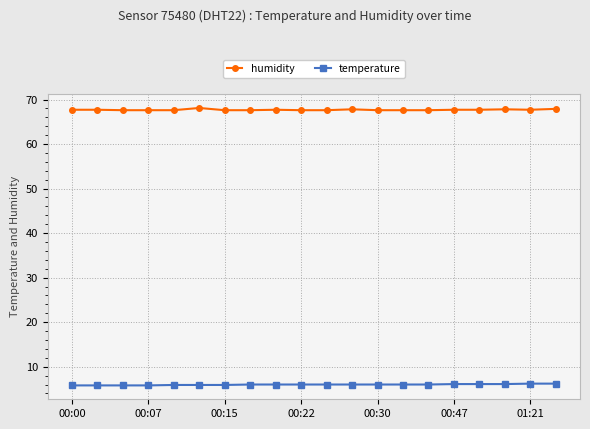

True or false: temperature and humidity intersect in this chart.

False